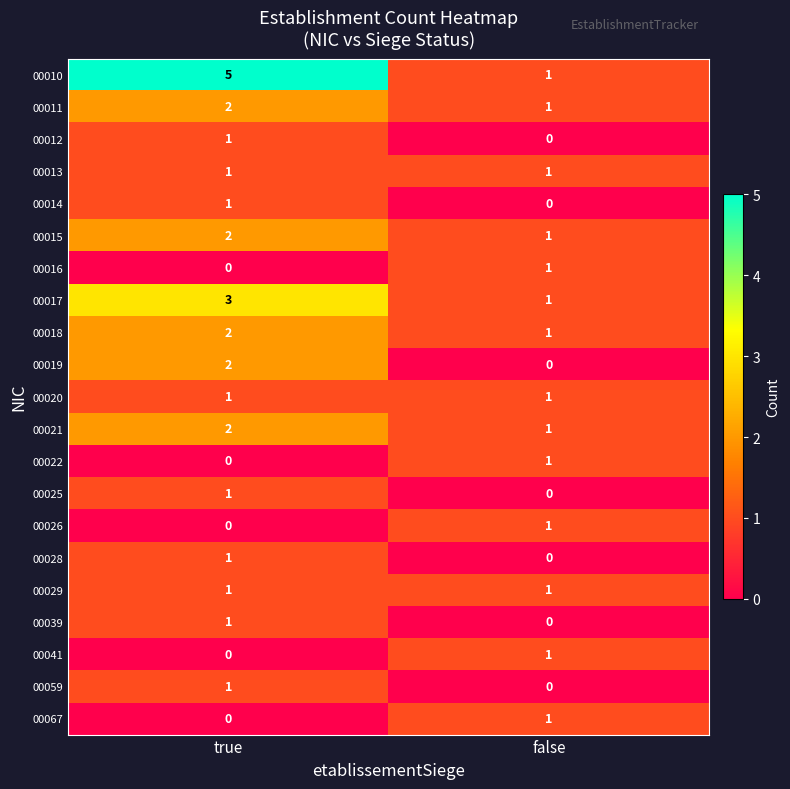

What is the spread (max minus min) of values at false?

1